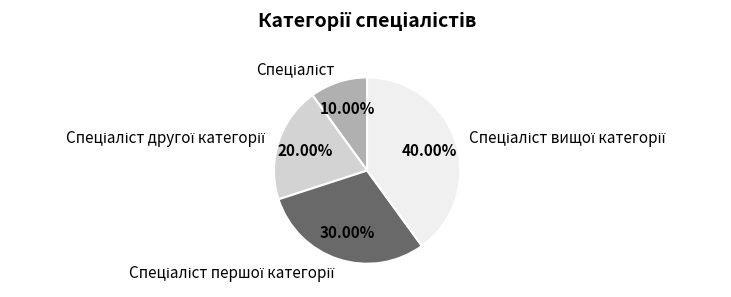

Does any single category account for the majority?

No